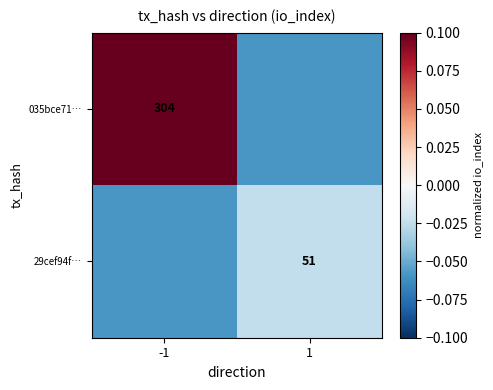

Rank the series at -1 from highest to lowest value.

035bce71…, 29cef94f…